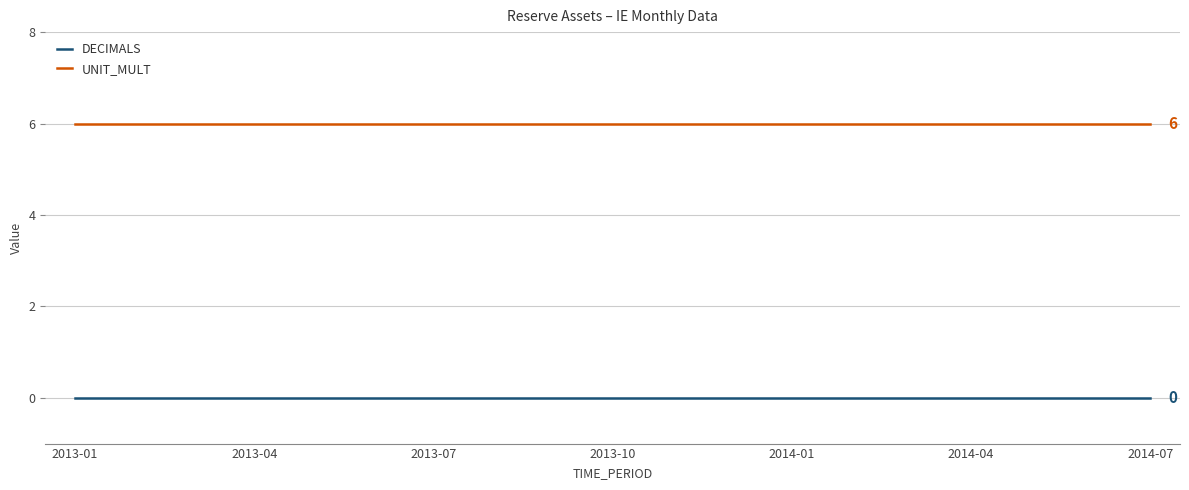

How many categories are shown in the chart?

19